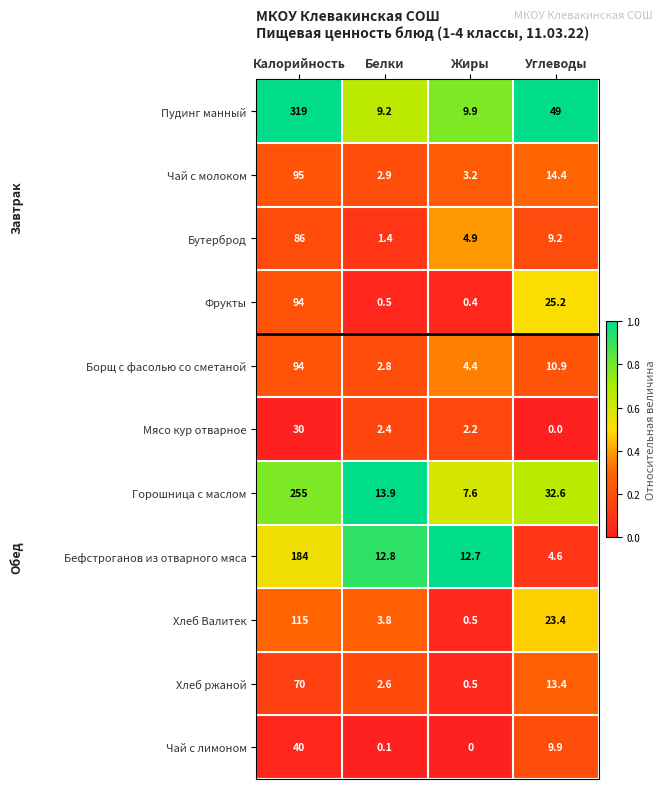

Rank the series at Белки from lowest to highest value.

Чай с лимоном, Фрукты, Бутерброд, Мясо кур отварное, Хлеб ржаной, Борщ с фасолью со сметаной, Чай с молоком, Хлеб Валитек, Пудинг манный, Бефстроганов из отварного мяса, Горошница с маслом